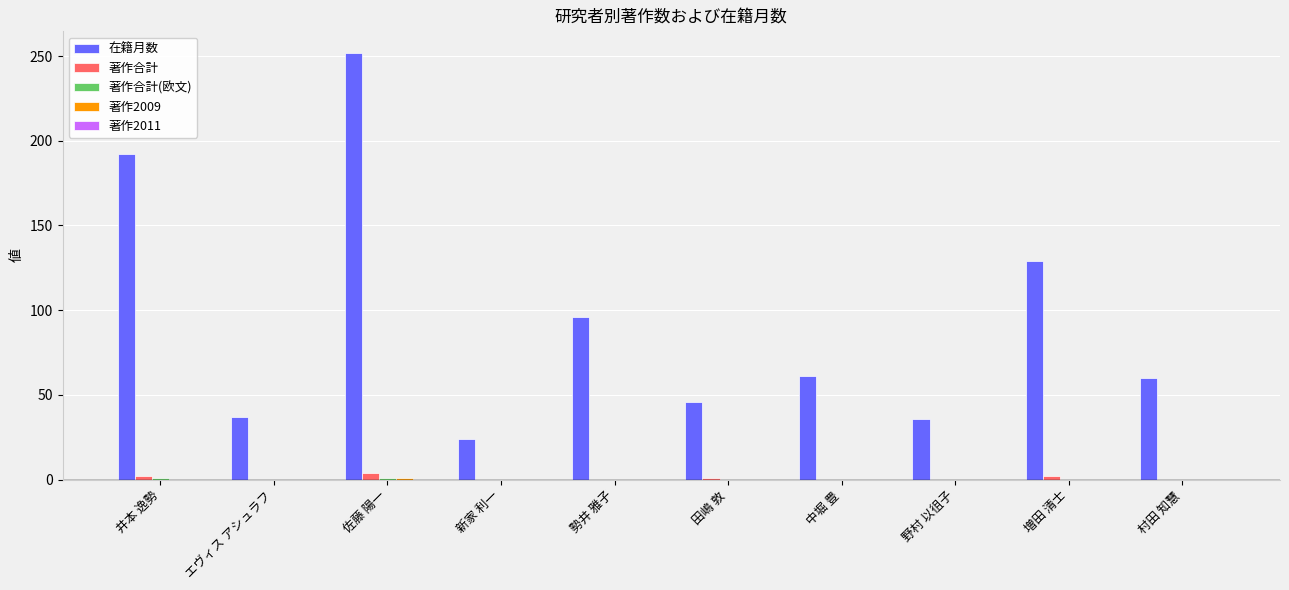

At which label is 在籍月数 closest to 138?

増田 清士